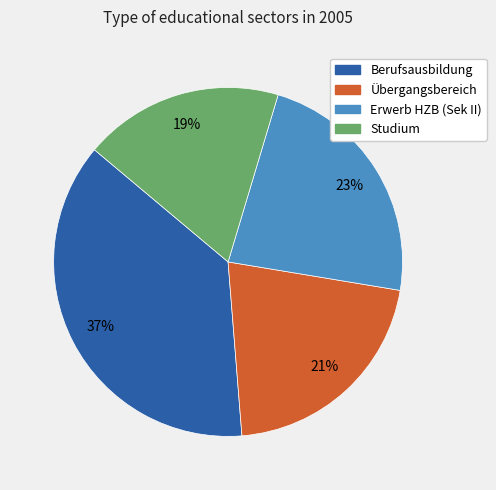

Combined, do Studium and Übergangsbereich account for over 50%?

No